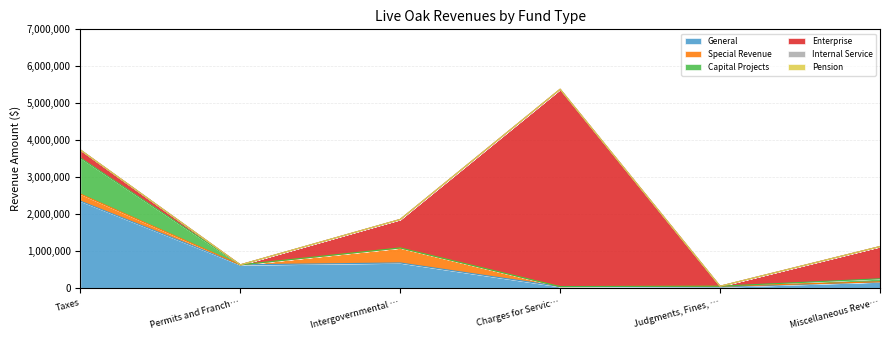

True or false: Pension has more than 0 points higher than both neighbors.

False